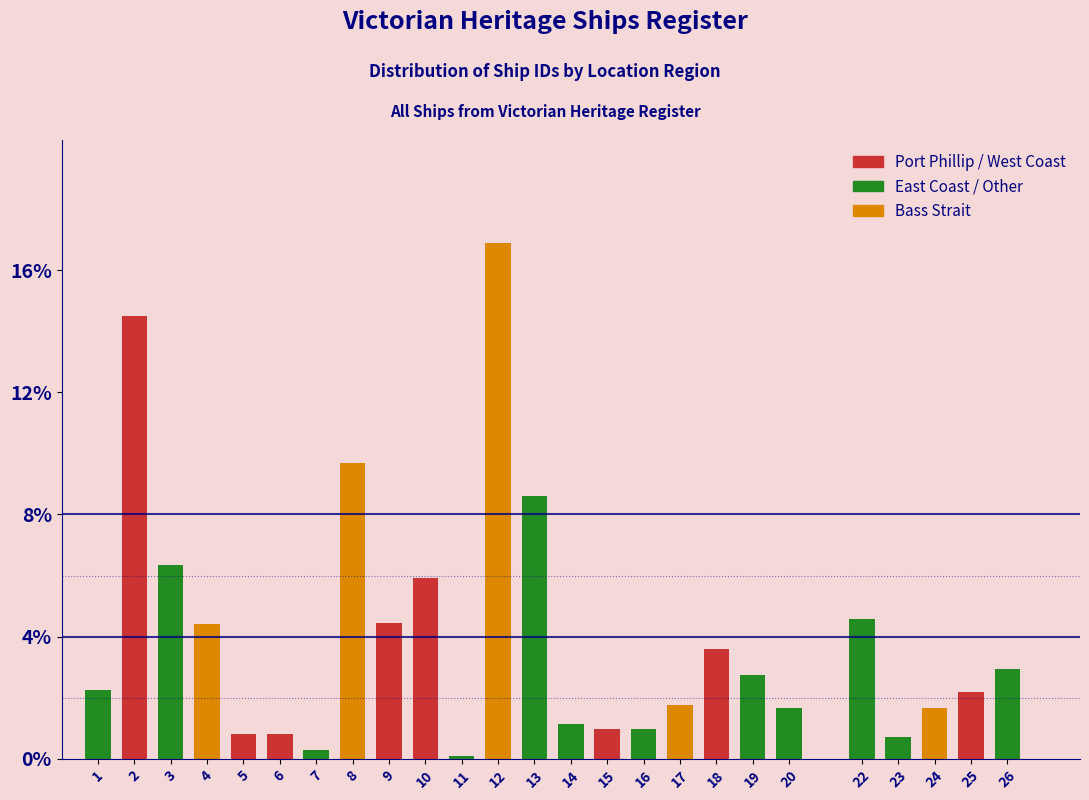

At which category does the chart reach its peak across all series?

12